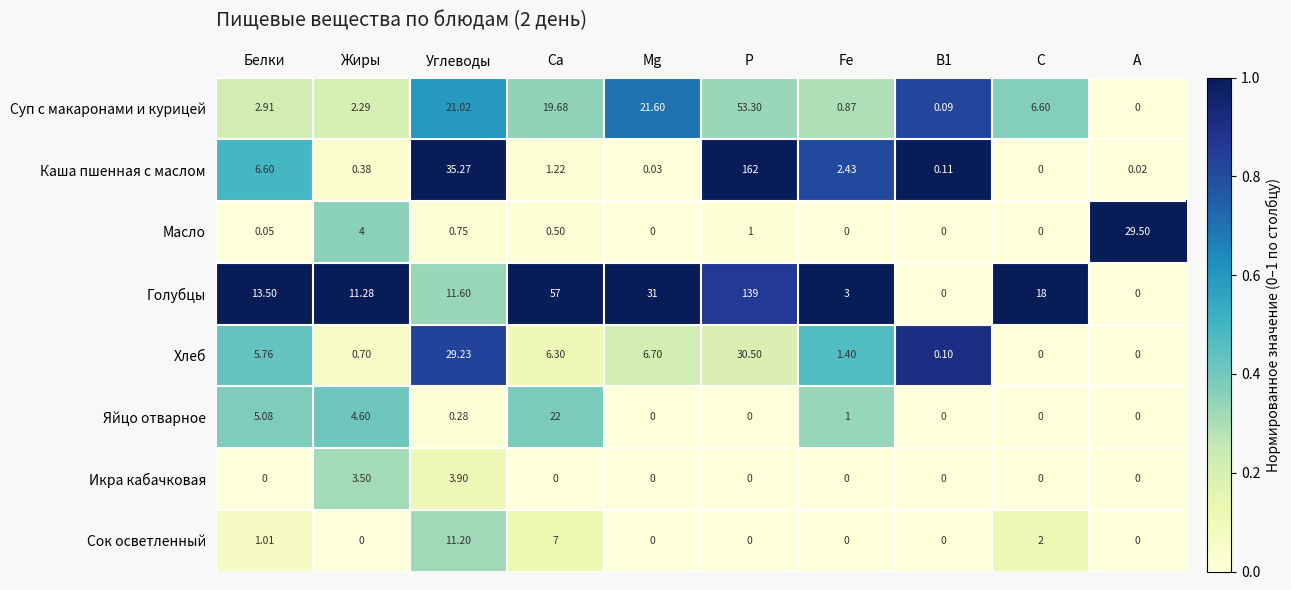

Which series has the largest range (max minus min)?

Каша пшенная с маслом